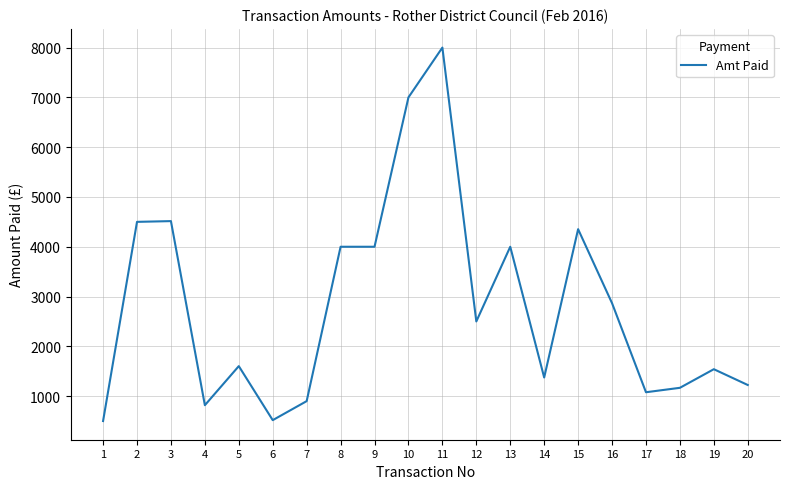

What is the smallest value displayed?

500.0